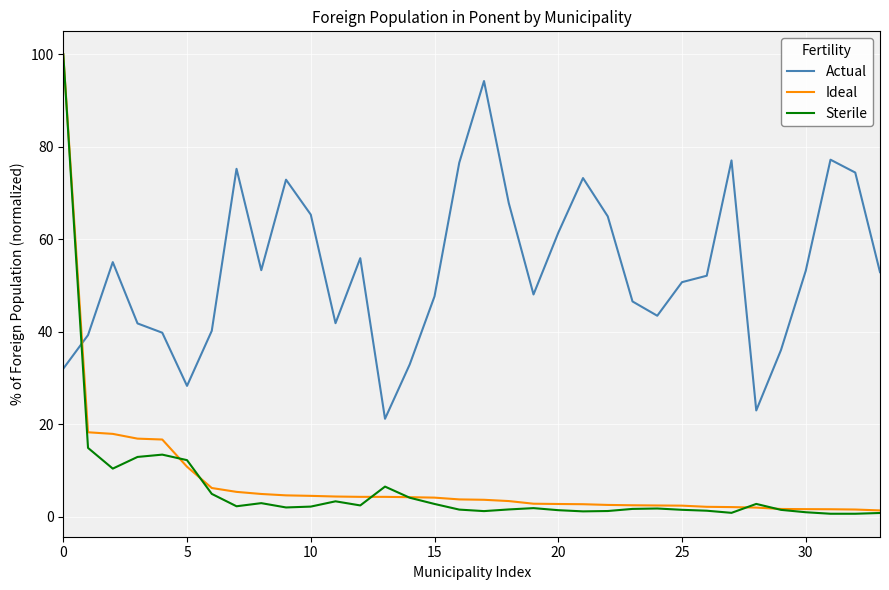

What is the maximum value shown in the chart?

100.0